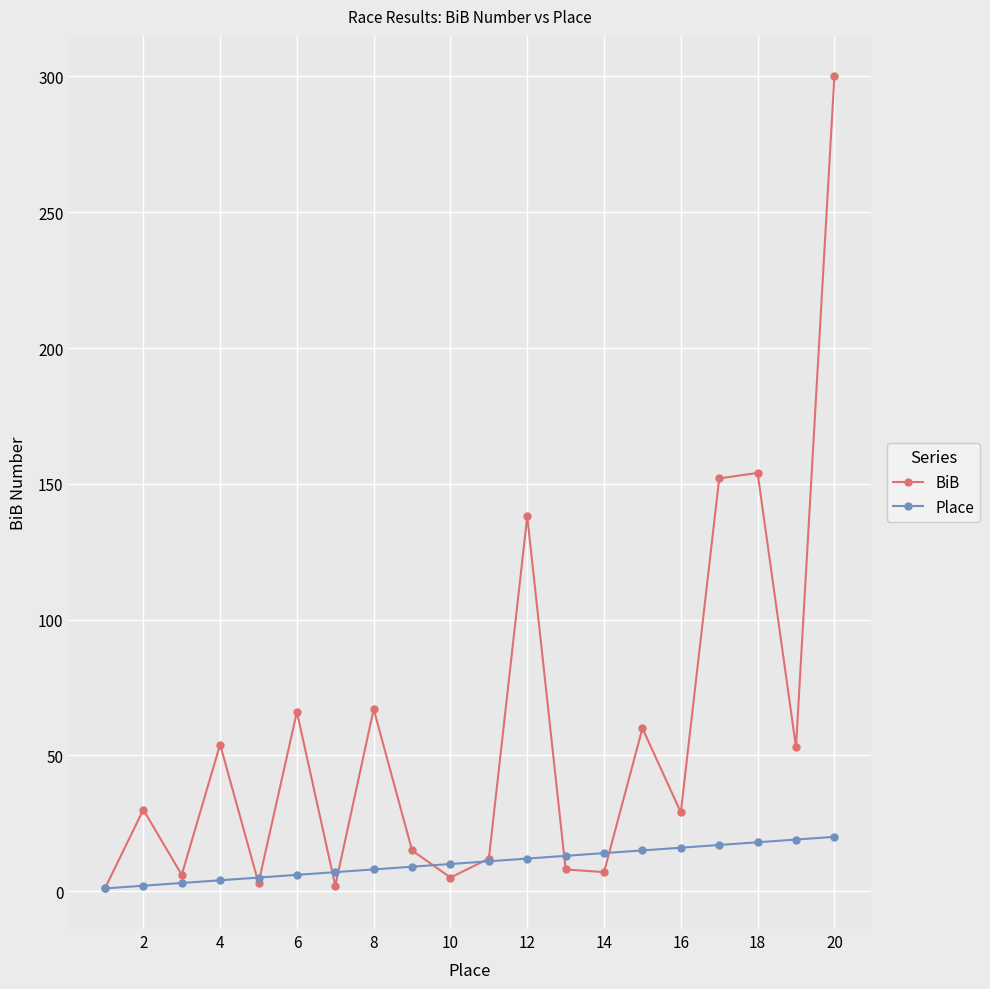

Which series has the widest spread of values?

BiB